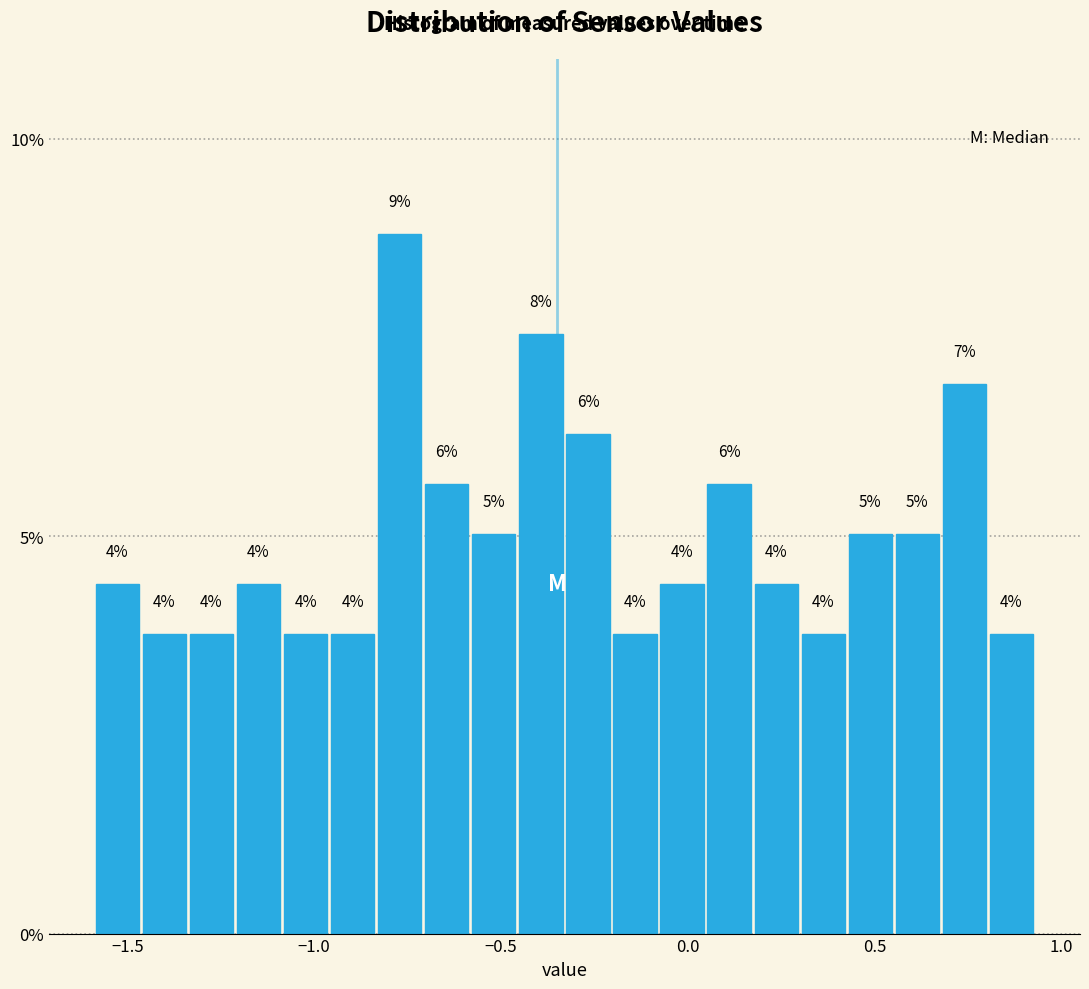

Read against the x-axis, roughly where is the centre of the tallest bar?

-0.75